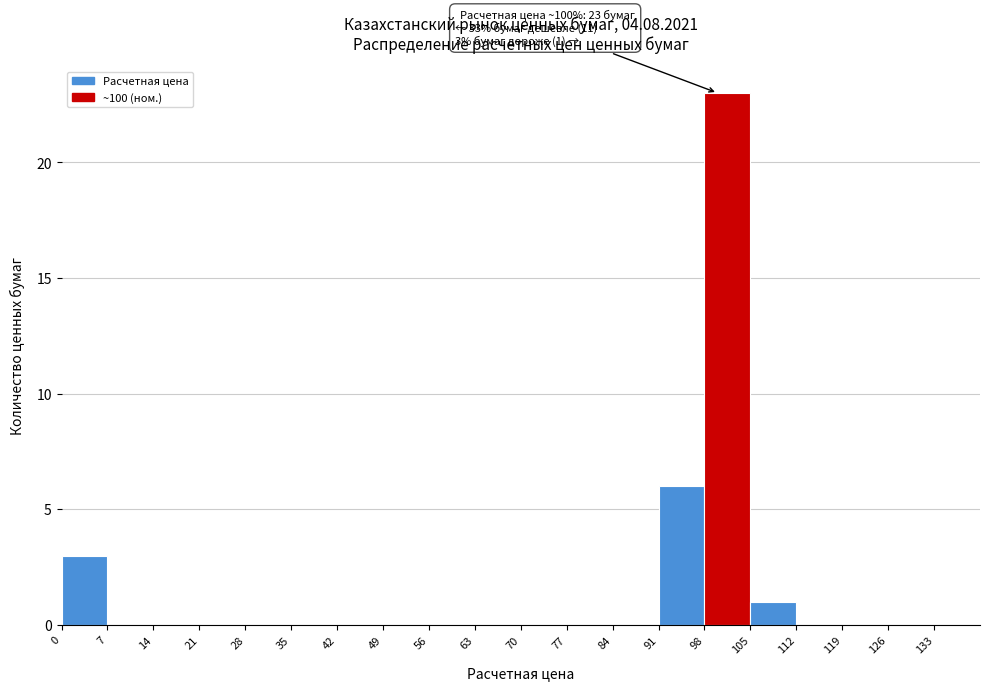

Which range on the x-axis has the tallest bar?

98 to 105